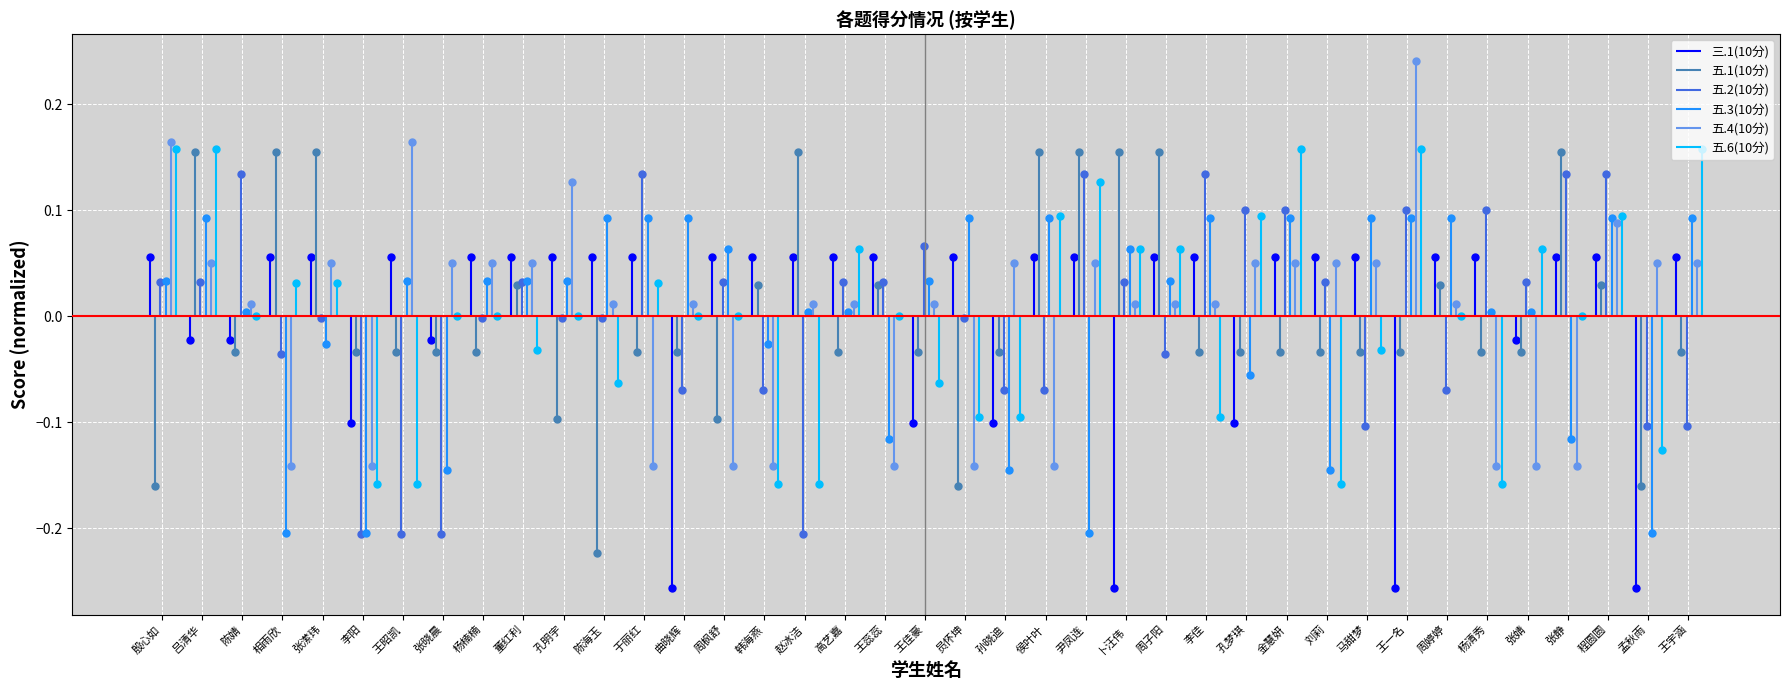

In 五.3(10分), how many points are lower than both neighbors (excluding endpoints)?

12